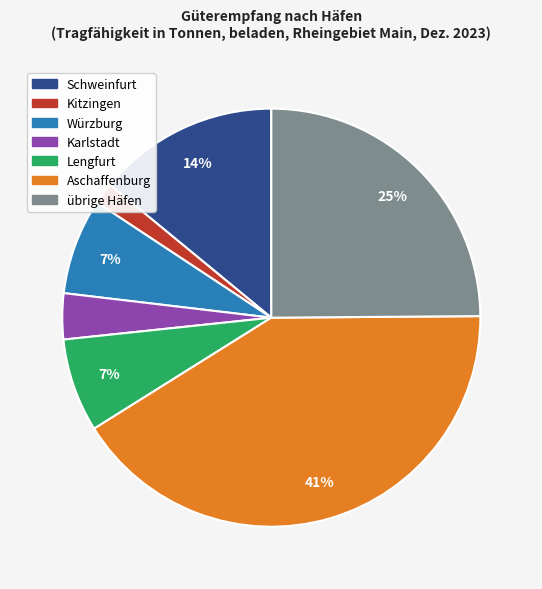

Between Aschaffenburg and Lengfurt, which is larger?

Aschaffenburg